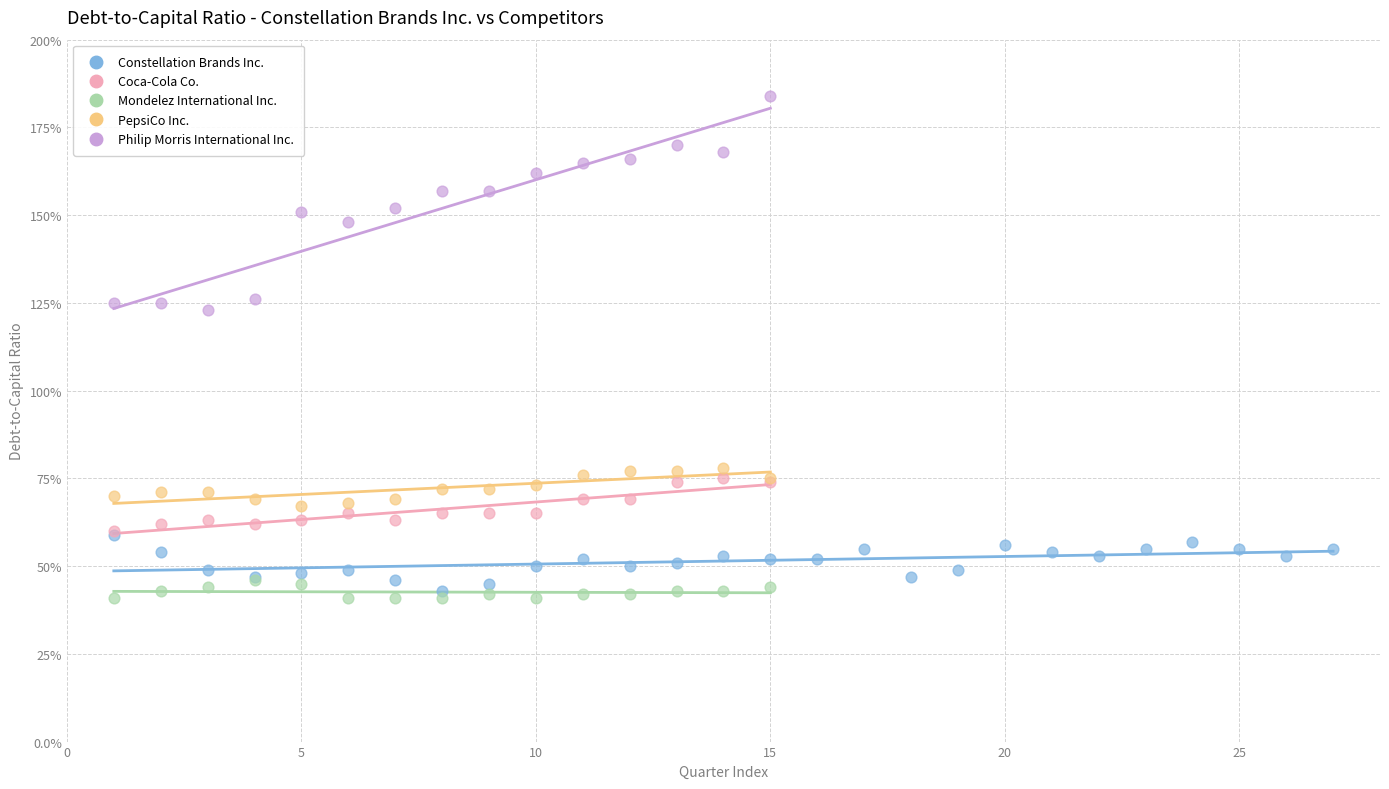

Which series reaches the minimum Y coordinate?

Mondelez International Inc.